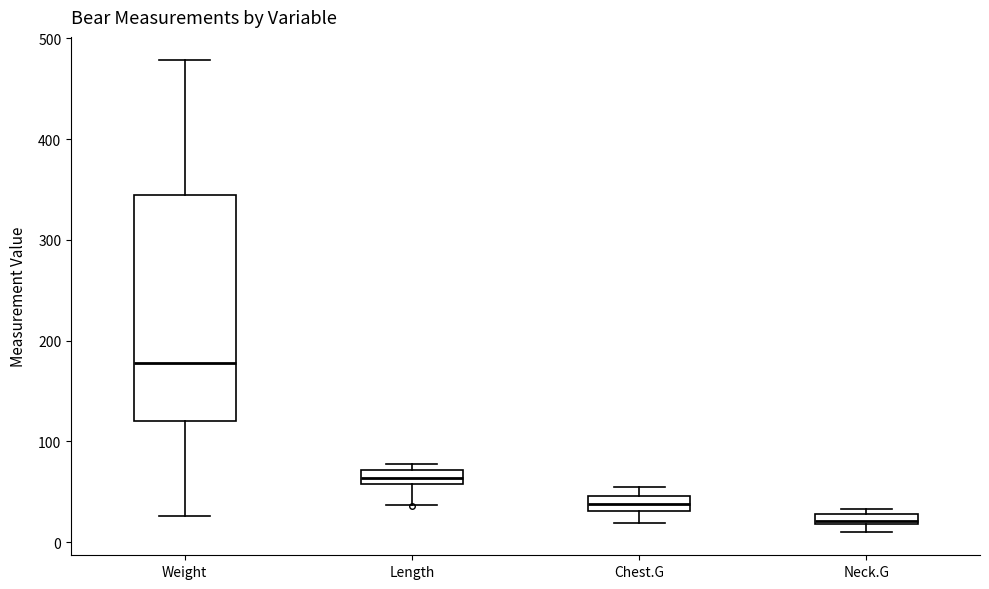

Where does the median line of the box for Chest.G sit on the y-axis? The values are not printed on the chart, so give them approximately, as read against the axis.

40